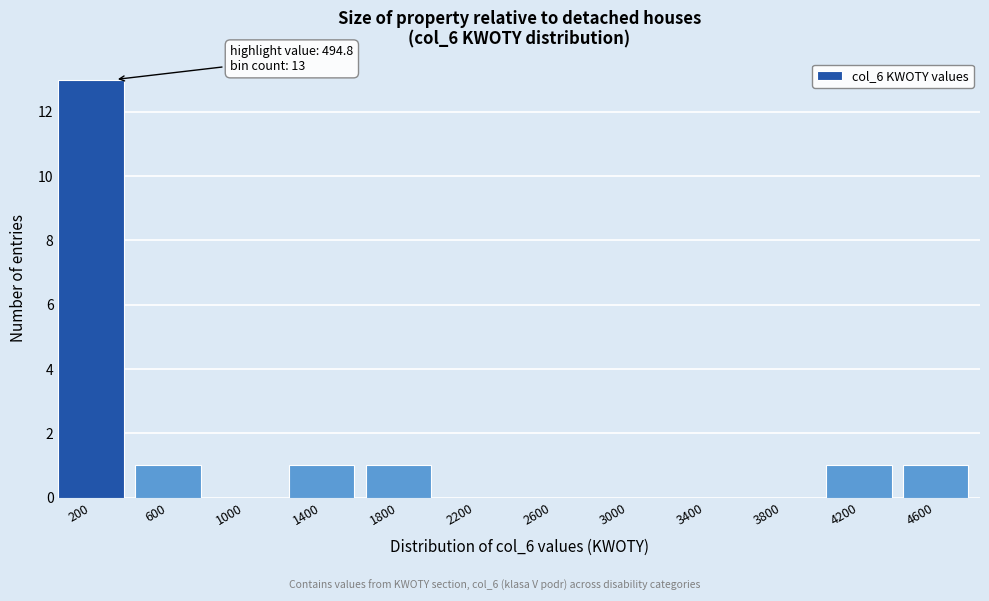

Reading left to right, list all the values displayed in this chart.

200=13	600=1	1000=0	1400=1	1800=1	2200=0	2600=0	3000=0	3400=0	3800=0	4200=1	4600=1